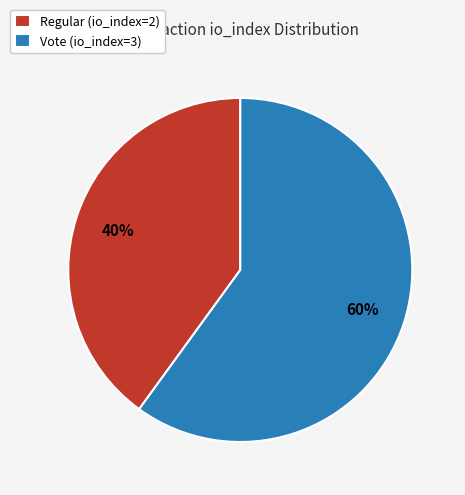

To the nearest percent, what is the difference between the largest and smallest slice percentages?

20%